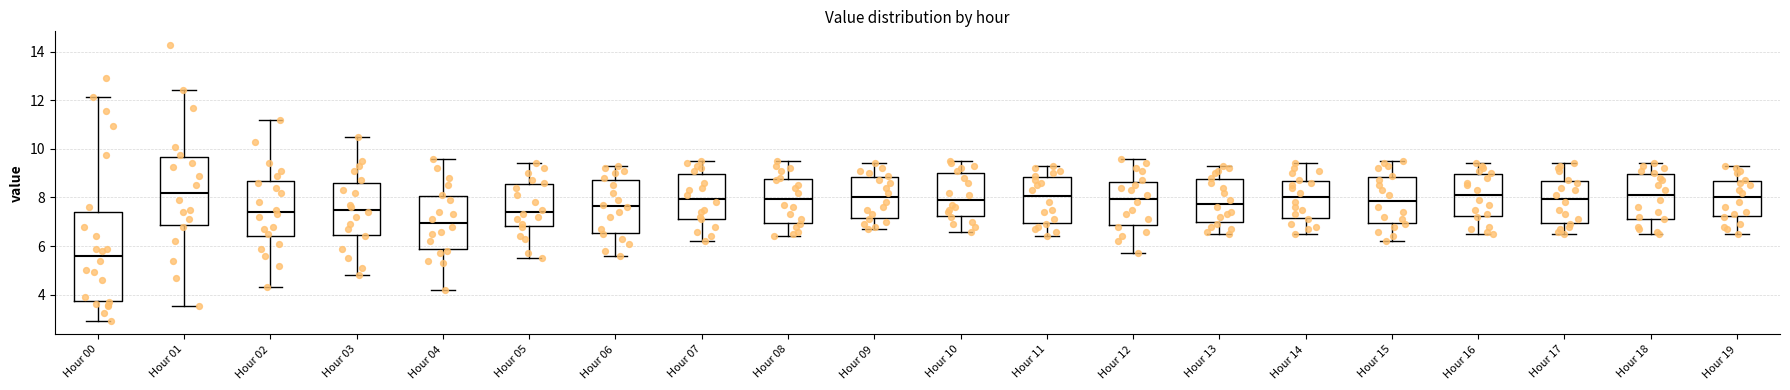

Reading left to right, read every box against the y-axis: the position of its median line, the range the box covers, and the ends of its whiskers. The values are not printed on the chart, so give them approximately, as read against the axis.

Hour 00: median 5.6, box 3.8 to 7.4, whiskers 3.0 to 12.2
Hour 01: median 8.2, box 6.8 to 9.6, whiskers 3.6 to 12.4
Hour 02: median 7.4, box 6.4 to 8.6, whiskers 4.4 to 11.2
Hour 03: median 7.6, box 6.4 to 8.6, whiskers 4.8 to 10.6
Hour 04: median 7.0, box 6.0 to 8.0, whiskers 4.2 to 9.6
Hour 05: median 7.4, box 6.8 to 8.6, whiskers 5.6 to 9.4
Hour 06: median 7.6, box 6.6 to 8.8, whiskers 5.6 to 9.4
Hour 07: median 8.0, box 7.2 to 9.0, whiskers 6.2 to 9.6
Hour 08: median 8.0, box 7.0 to 8.8, whiskers 6.4 to 9.6
Hour 09: median 8.0, box 7.2 to 8.8, whiskers 6.8 to 9.4
Hour 10: median 8.0, box 7.2 to 9.0, whiskers 6.6 to 9.6
Hour 11: median 8.0, box 7.0 to 8.8, whiskers 6.4 to 9.4
Hour 12: median 8.0, box 6.8 to 8.6, whiskers 5.8 to 9.6
Hour 13: median 7.8, box 7.0 to 8.8, whiskers 6.6 to 9.4
Hour 14: median 8.0, box 7.2 to 8.6, whiskers 6.6 to 9.4
Hour 15: median 7.8, box 7.0 to 8.8, whiskers 6.2 to 9.6
Hour 16: median 8.2, box 7.2 to 9.0, whiskers 6.6 to 9.4
Hour 17: median 8.0, box 7.0 to 8.6, whiskers 6.6 to 9.4
Hour 18: median 8.2, box 7.2 to 9.0, whiskers 6.6 to 9.4
Hour 19: median 8.0, box 7.2 to 8.6, whiskers 6.6 to 9.4